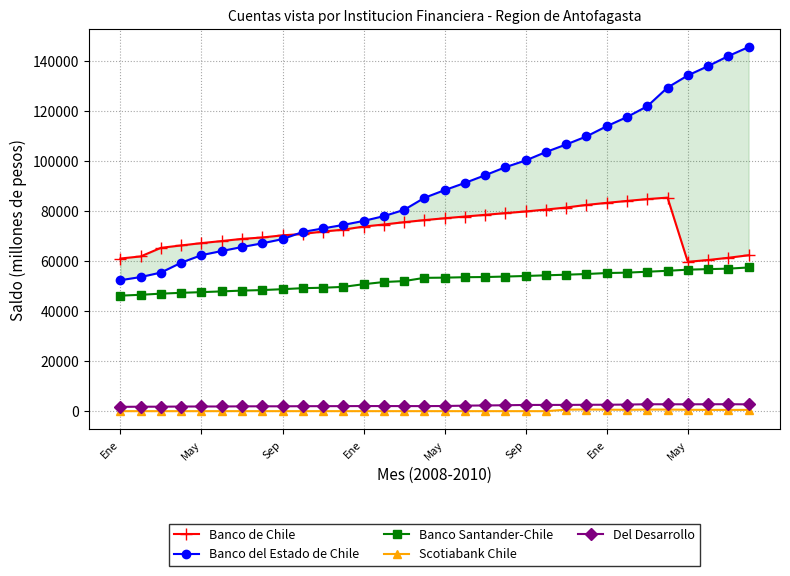

Reading right to left, list all the values displayed in this chart.

Banco de Chile: 62450	61437	60541	59816	85496	84906	84173	83402	82583	81542	80728	79956	79307	78606	77937	77246	76498	75668	74740	73918	72674	71926	70972	70406	69550	68999	68125	67302	66373	65413	61977	61135
Banco del Estado de Chile: 145715	142126	138096	134370	129521	122044	117736	114059	109983	106763	103743	100363	97668	94458	91369	88494	85406	80601	78091	76173	74582	73179	71765	68910	67221	65734	64138	62488	59465	55521	53724	52471
Banco Santander-Chile: 57554	57084	56896	56678	56222	55854	55488	55326	54942	54664	54421	54152	53927	53731	53661	53488	53406	52116	51734	50863	49794	49451	49278	48868	48514	48309	47986	47689	47416	47085	46632	46285
Scotiabank Chile: 593	588	586	636	719	709	620	681	745	677	77	84	84	84	84	86	86	86	86	86	83	85	83	85	82	82	82	79	80	76	80	79
Del Desarrollo: 2809	2860	2845	2827	2836	2847	2717	2653	2633	2579	2576	2565	2445	2365	2285	2143	2106	2113	2122	2121	2091	2079	2067	2022	2025	2007	1951	1950	1931	1865	1864	1805